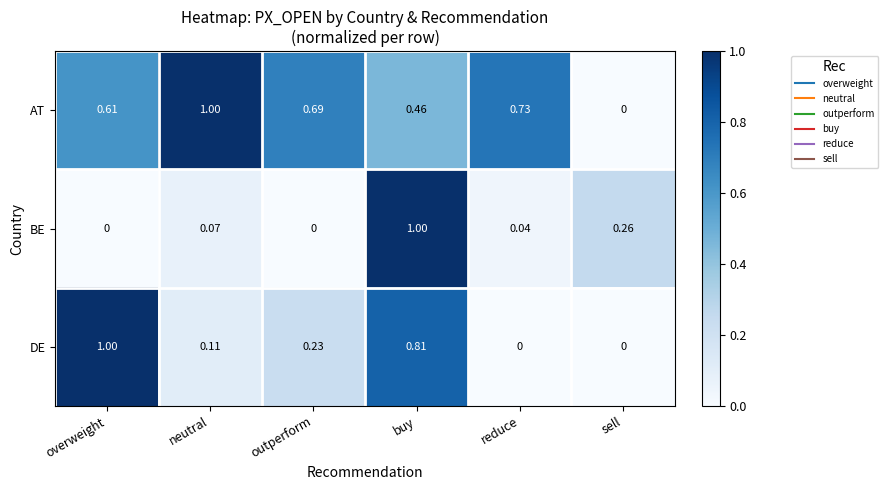

Where is AT nearest to the value 0?

sell